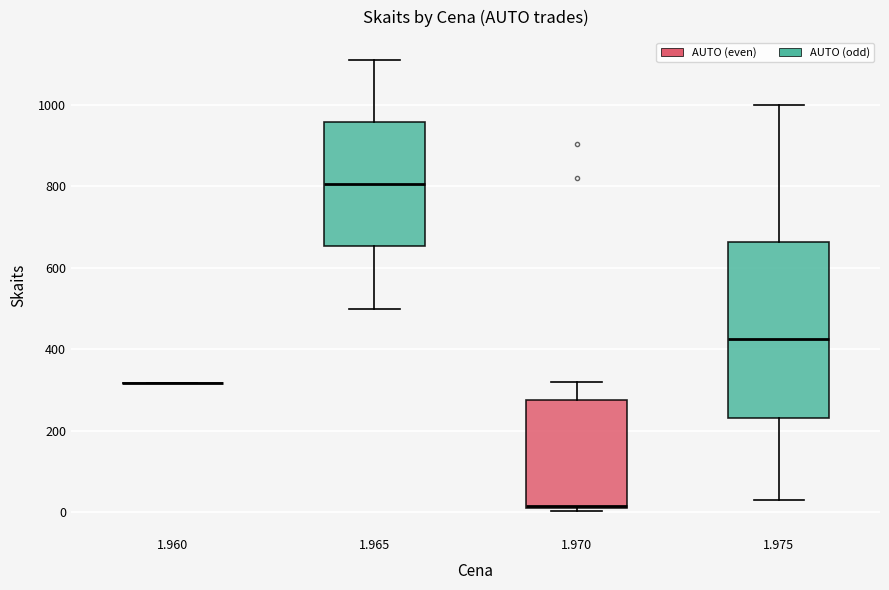

Which box is the tallest, from its lower edge to its upper edge?

1.975